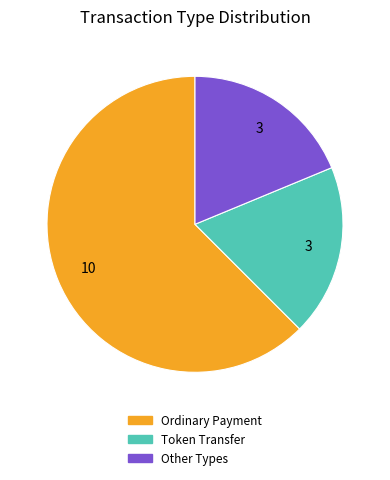

Between Other Types and Ordinary Payment, which is larger?

Ordinary Payment